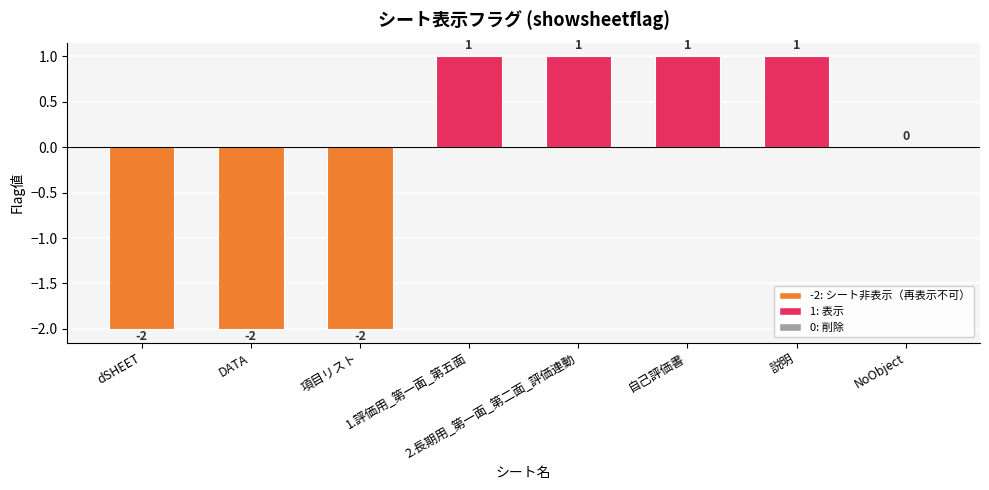

Are the bars horizontal?

No